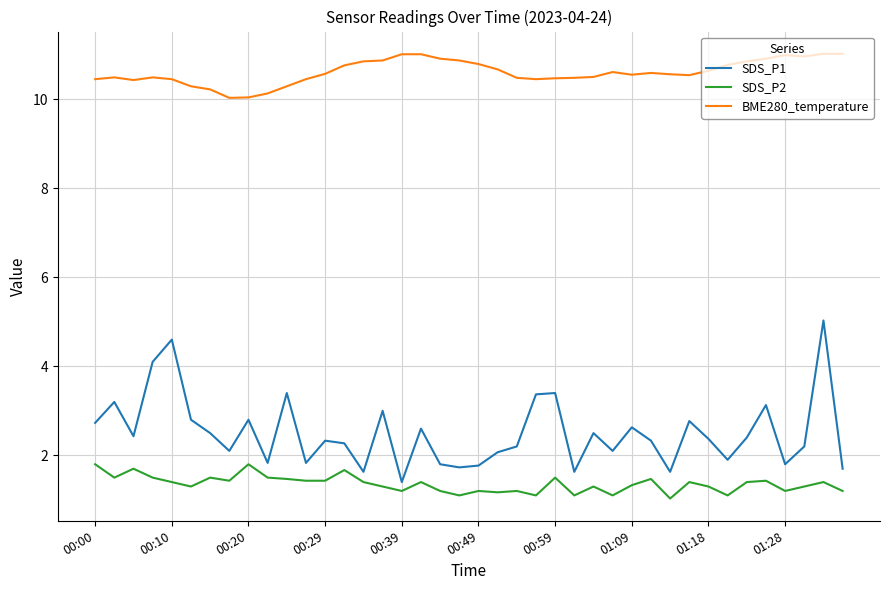

List the series in order of their peak value, lowest first.

SDS_P2, SDS_P1, BME280_temperature